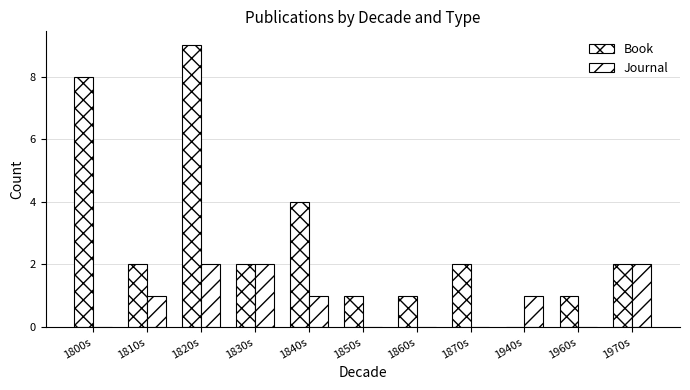

What is the total value across all series at 1810s?

3